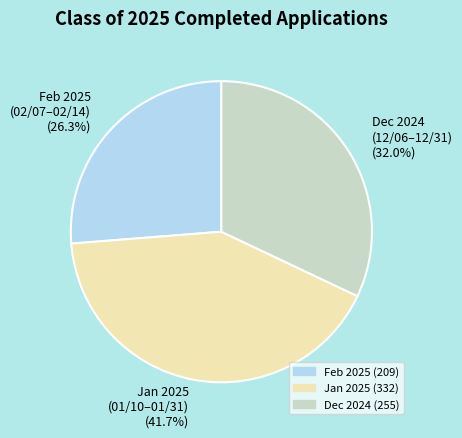

Does Jan 2025 (01/10–01/31) (41.7%) represent more than half of the total?

No